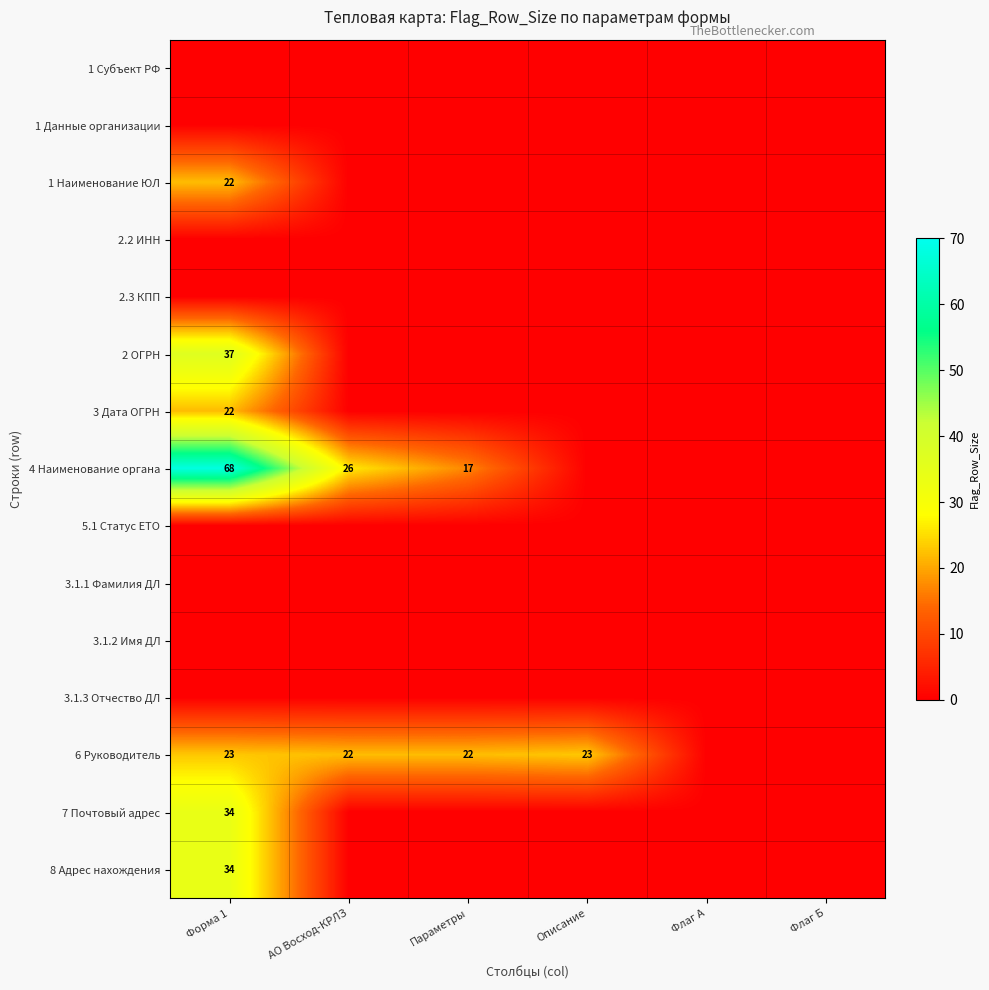

True or false: 2 ОГРН has a value of 37 at Форма 1.

True